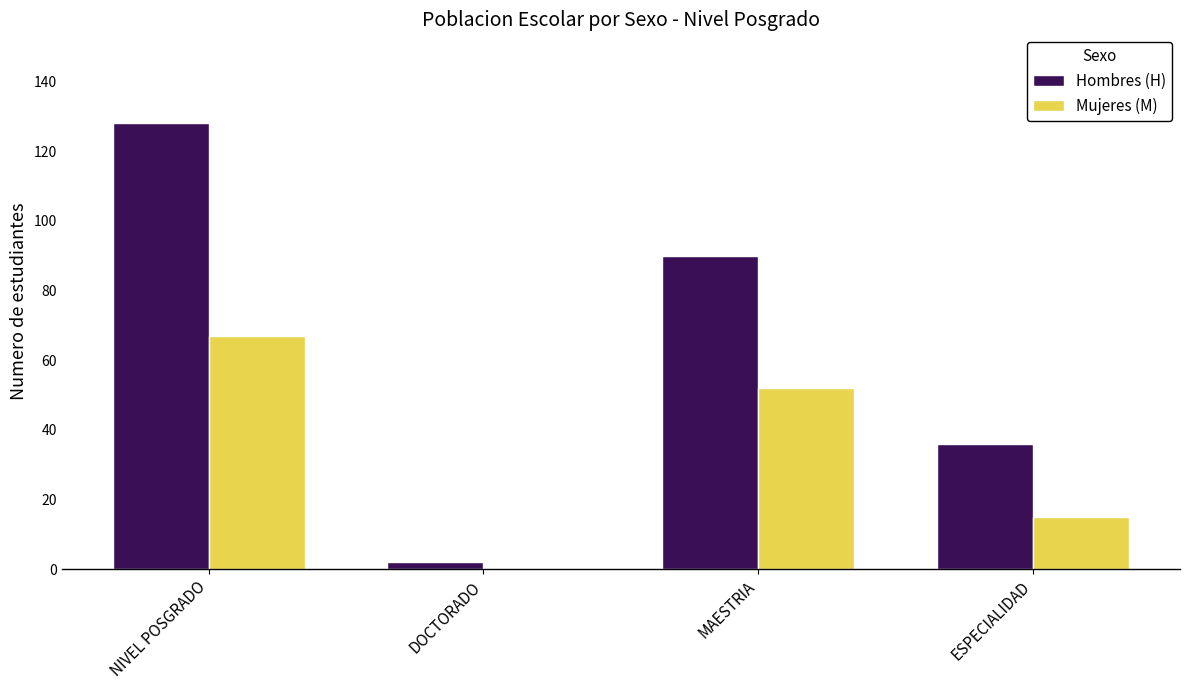

What is the difference between the Hombres (H) values at DOCTORADO and ESPECIALIDAD?

34